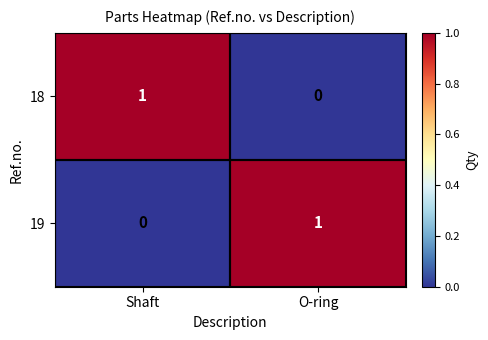

Is it true that 18 equals 0 at O-ring?

True